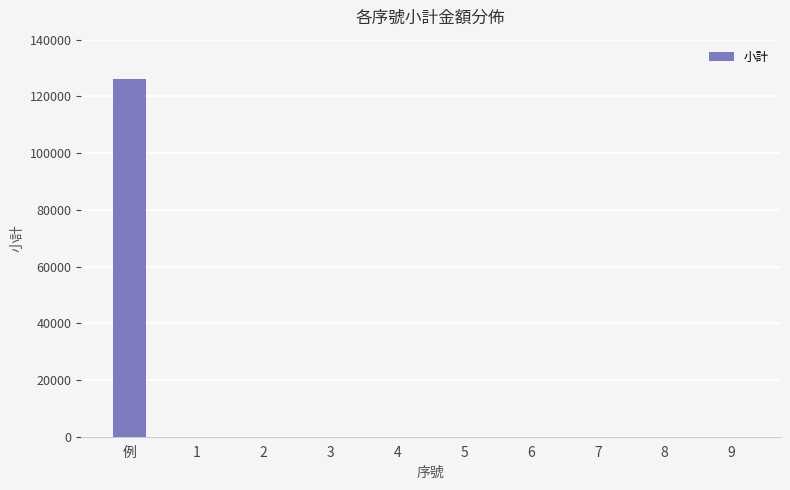

Is it true that the value at 6 is -61977?

False